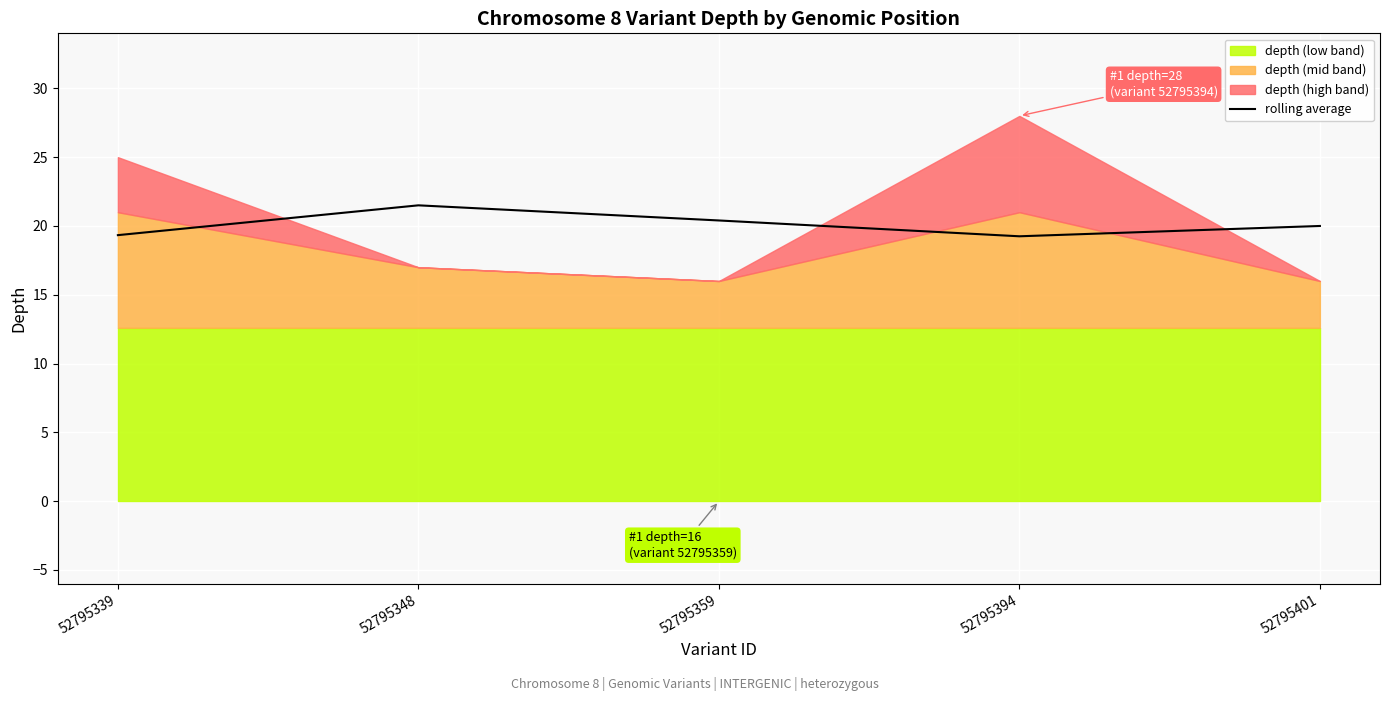

Read the value at 52795359.

20.4